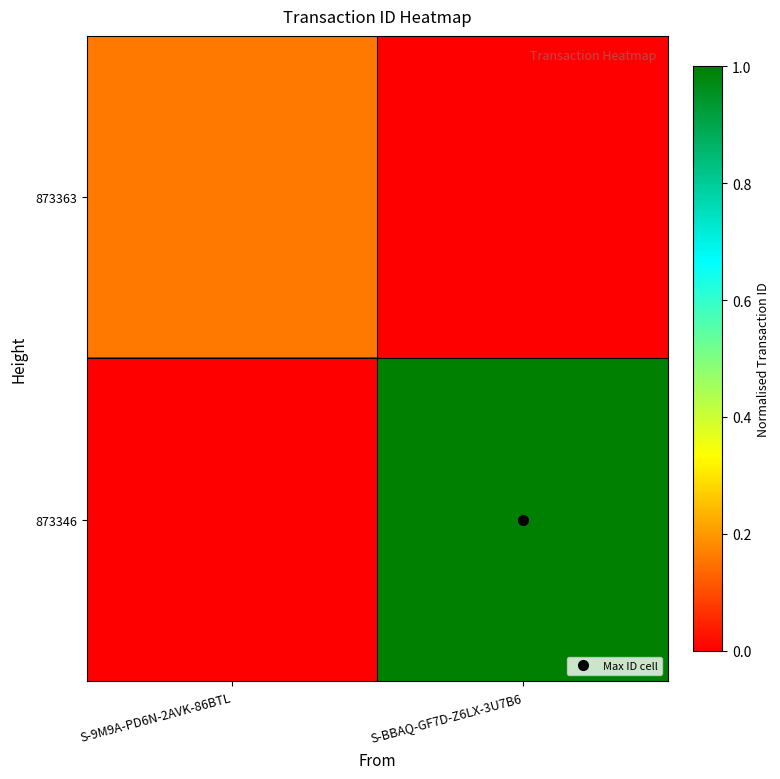

List the series in order of their overall mean, lowest first.

873363, 873346